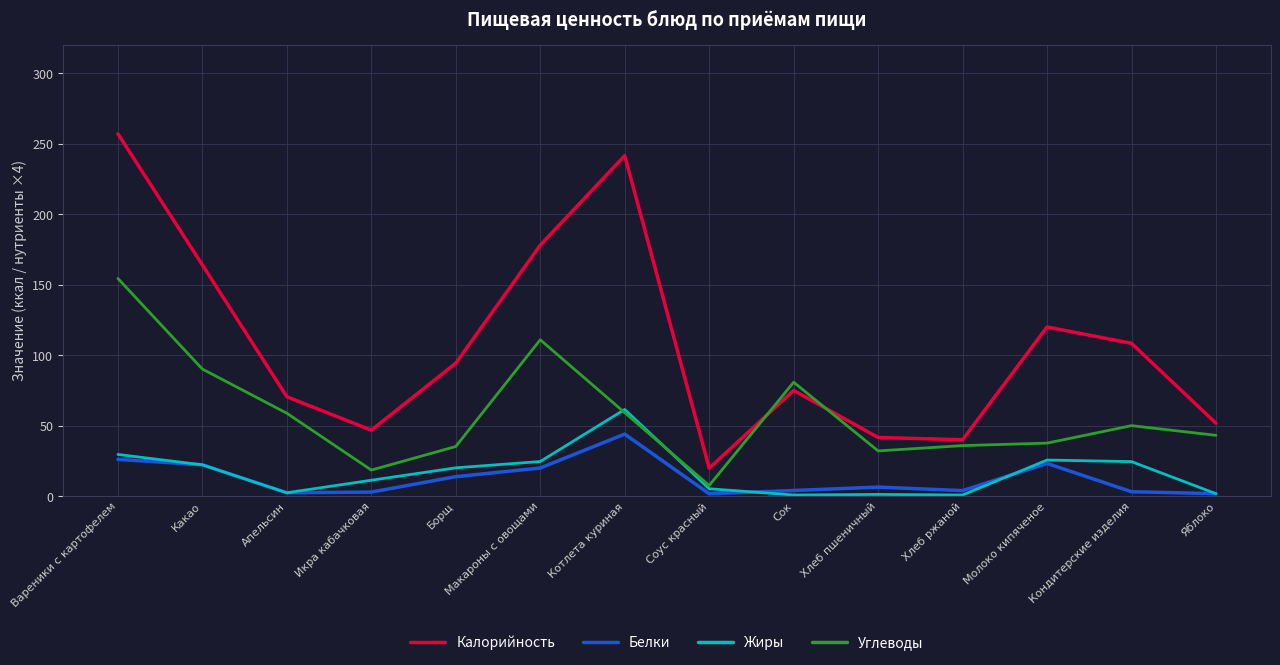

What value does the Белки series have at Хлеб пшеничный?

6.4